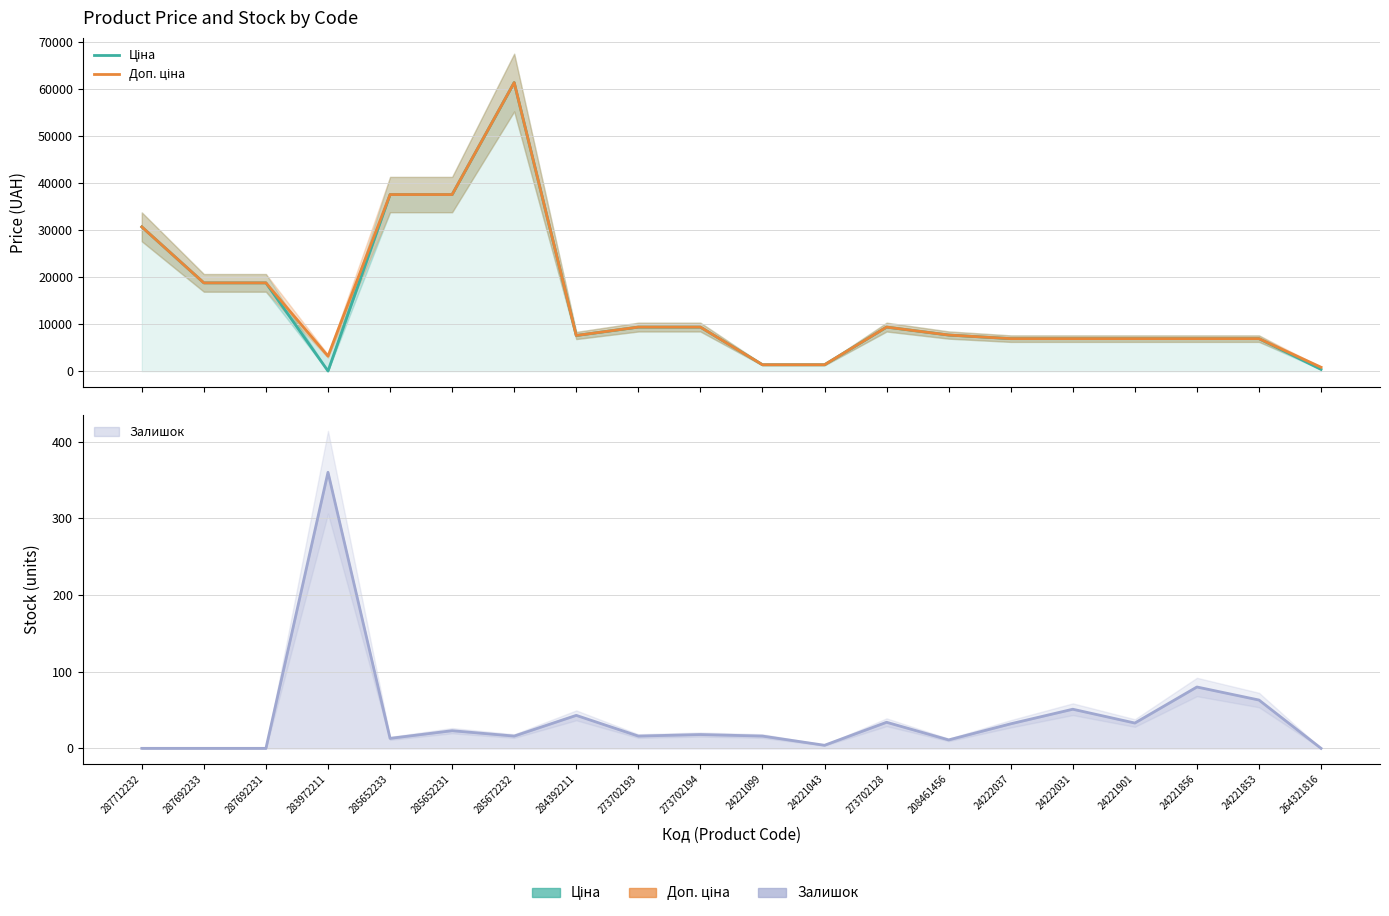

What position from the right is 285672232?

14